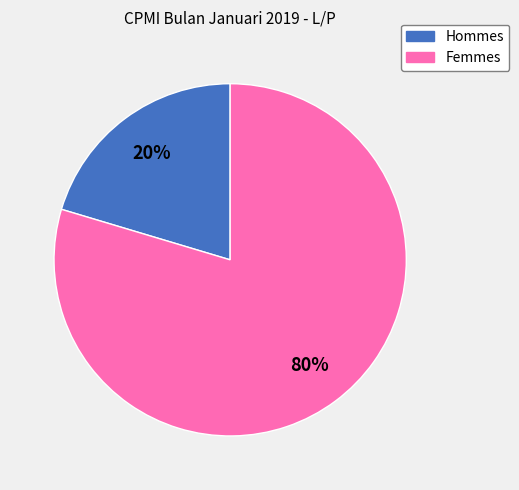

How many segments does this pie chart have?

2